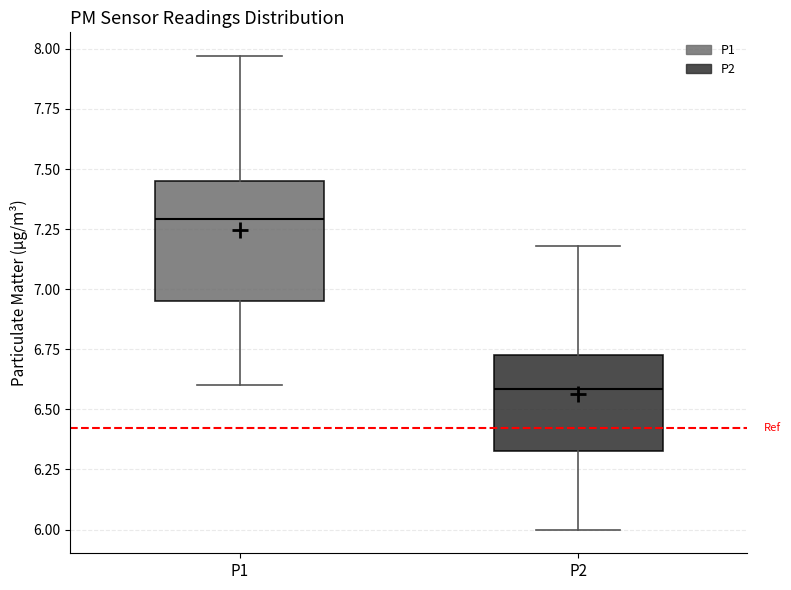

Reading left to right, transcribe this box plot: for each box, give where its median line is, the range the box spans, and where its two whiskers end, as read against the y-axis. The values are not printed on the chart, so give them approximately, as read against the axis.

P1: median 7.30, box 6.95 to 7.45, whiskers 6.60 to 7.95
P2: median 6.60, box 6.35 to 6.75, whiskers 6.00 to 7.20